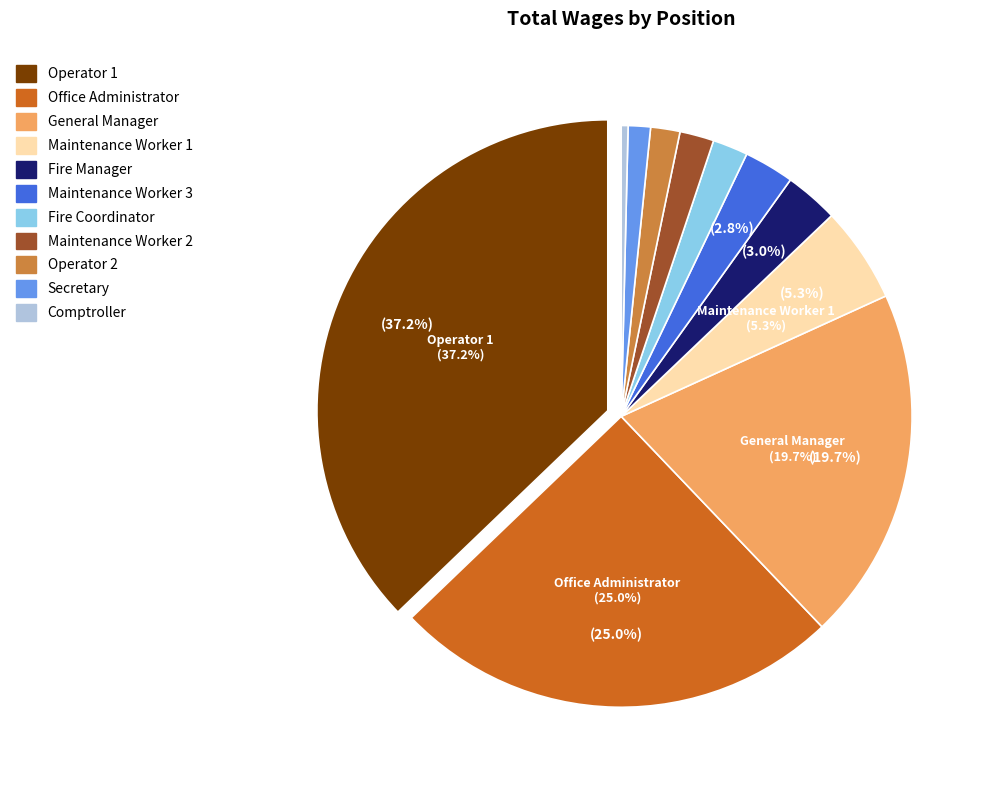

Approximately how many times larger is the value at Office Administrator compared to General Manager?

1.3